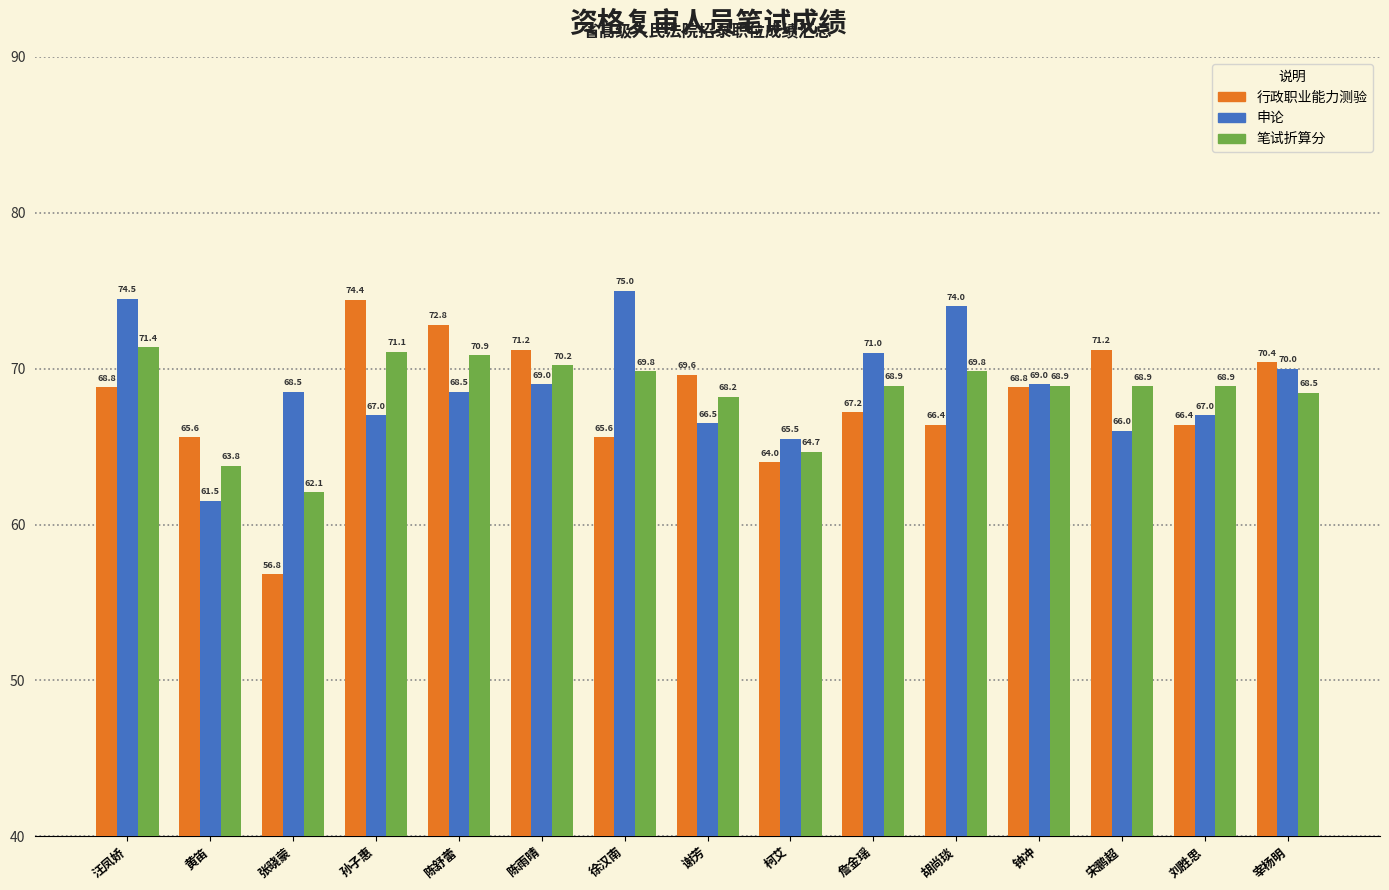

What is the greatest value displayed?

75.0